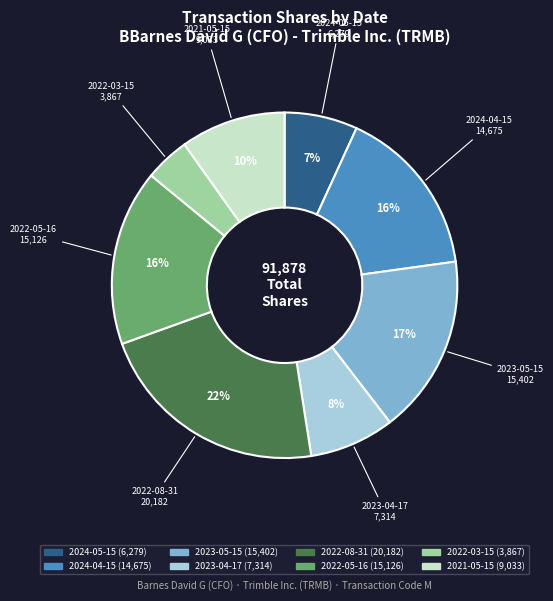

Which slice is the largest?

2022-08-31